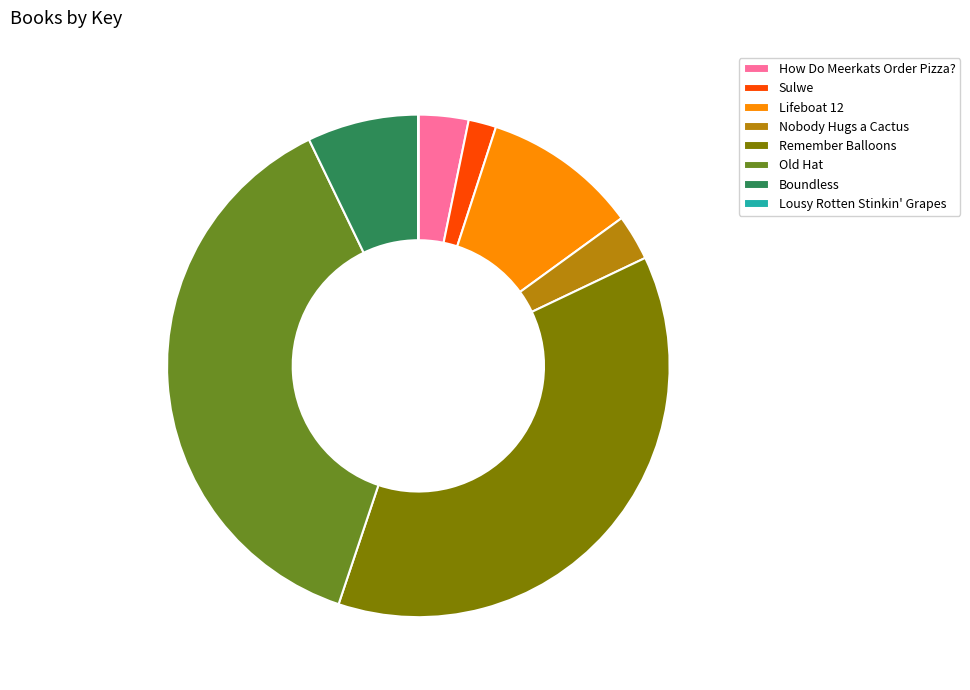

The Lifeboat 12 slice represents 18% of the pie. True or false?

False